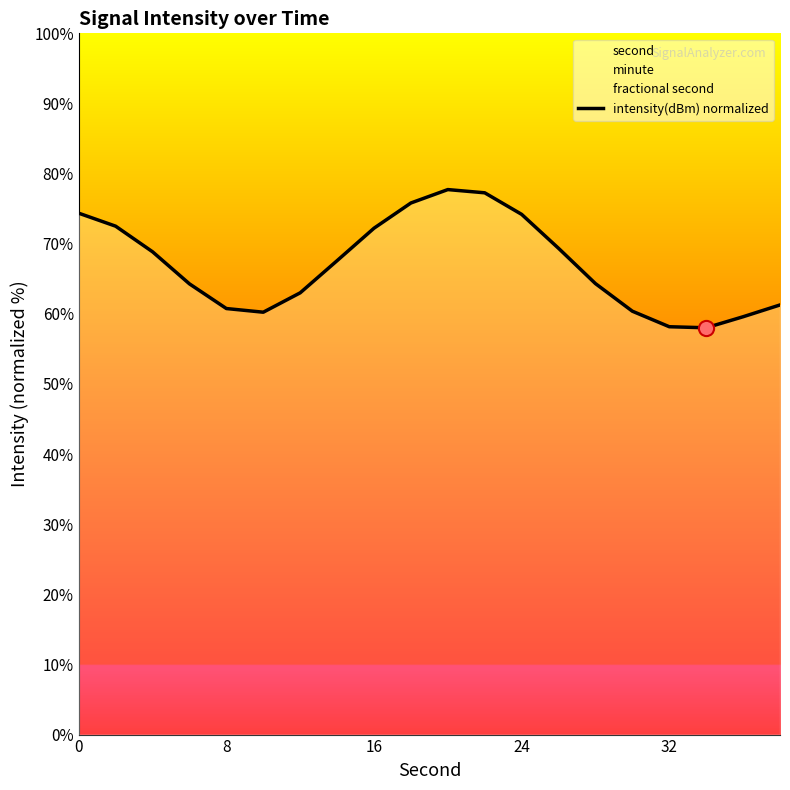

What is the lowest value of the intensity(dBm) normalized series?

58.0